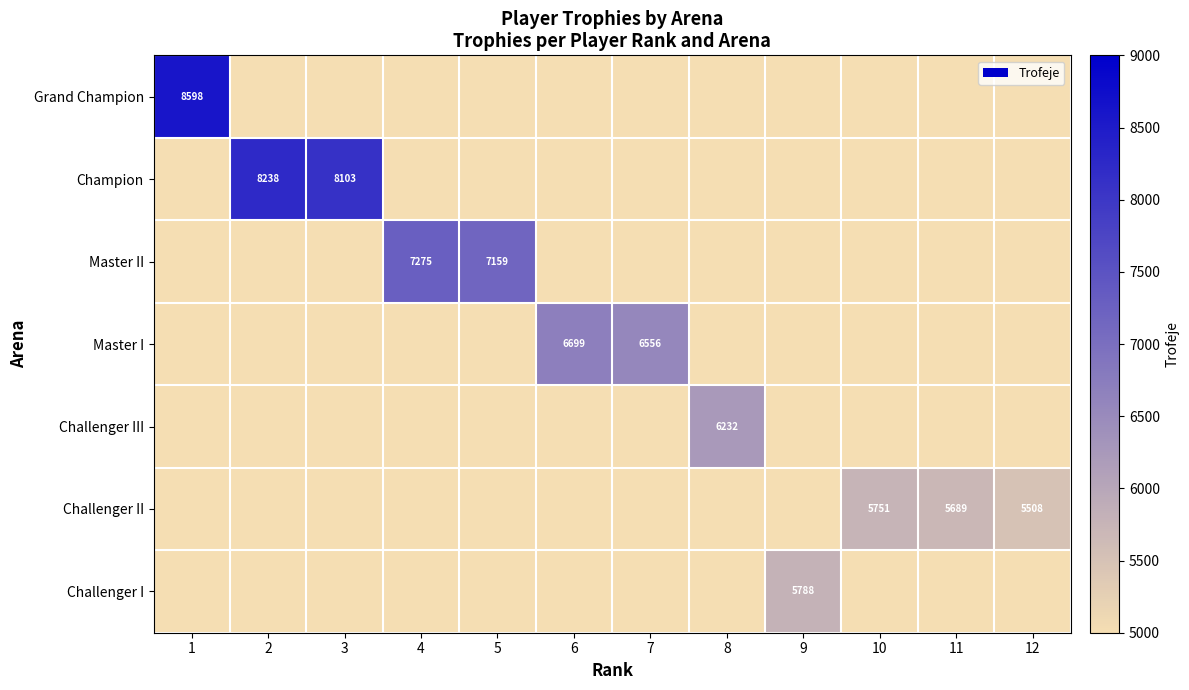

Rank the series by their maximum value, from lowest to highest.

Challenger II, Challenger I, Challenger III, Master I, Master II, Champion, Grand Champion